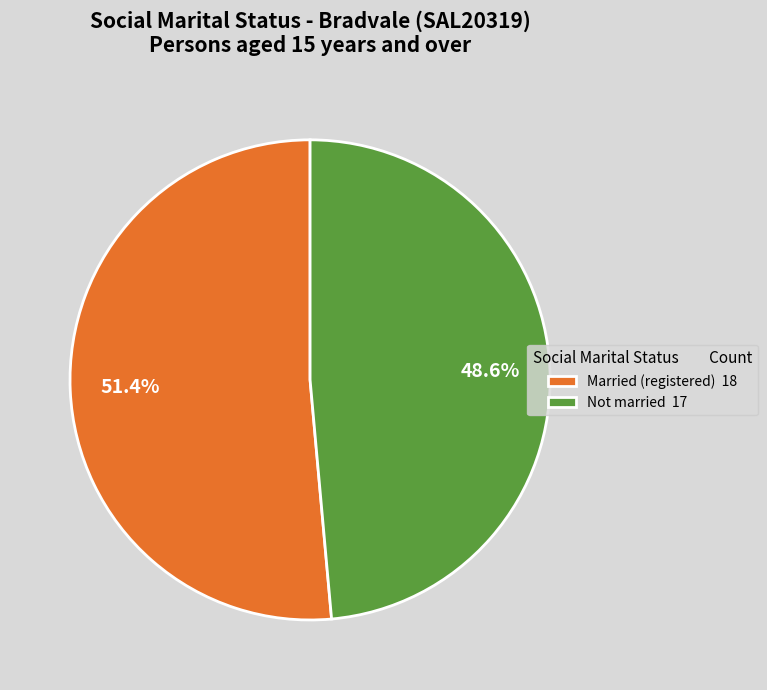

What is the smallest slice in the pie chart?

Not married 17